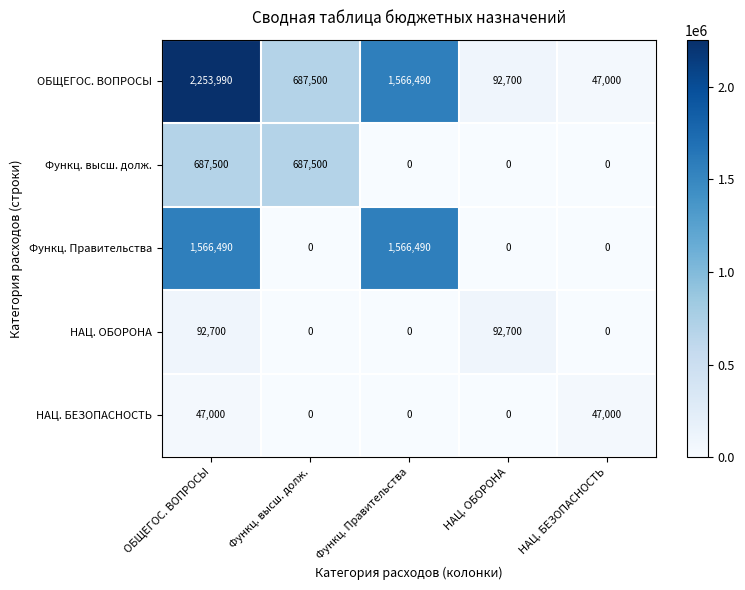

What is the sum of the НАЦ. БЕЗОПАСНОСТЬ values at НАЦ. БЕЗОПАСНОСТЬ and Функц. Правительства?

47000